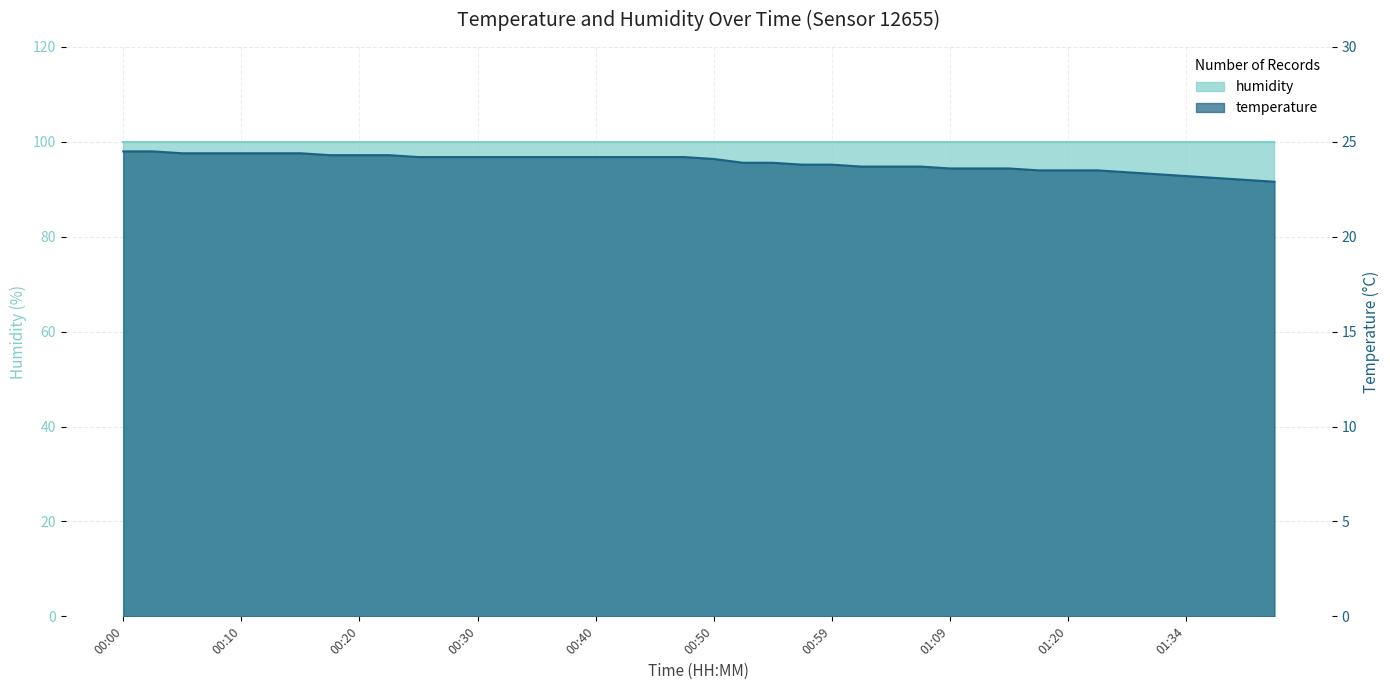

Where is the data nearest to the value 23?

01:39